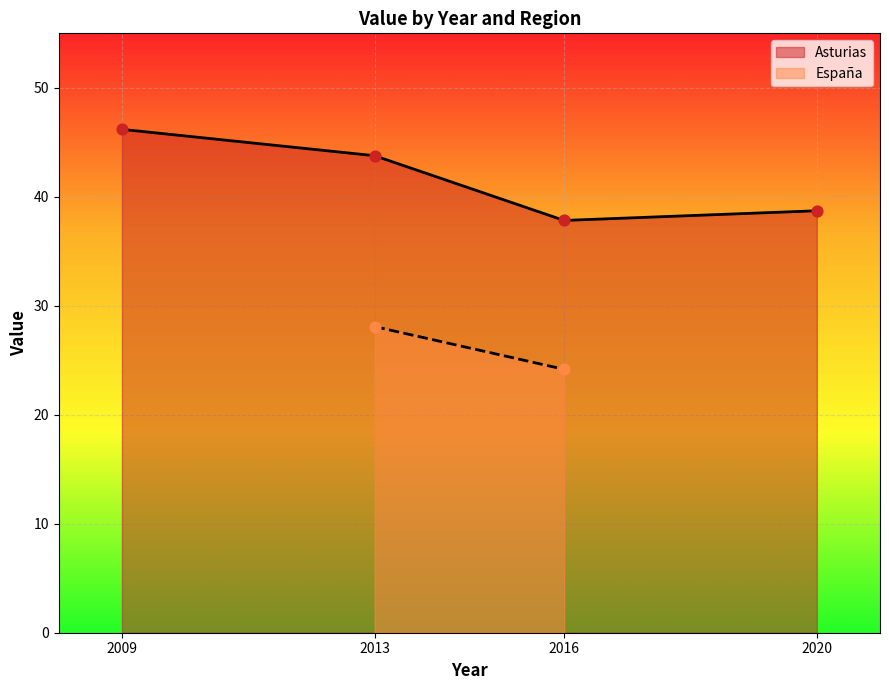

Approximately how many times larger is the value at 2009 compared to 2016?

1.2